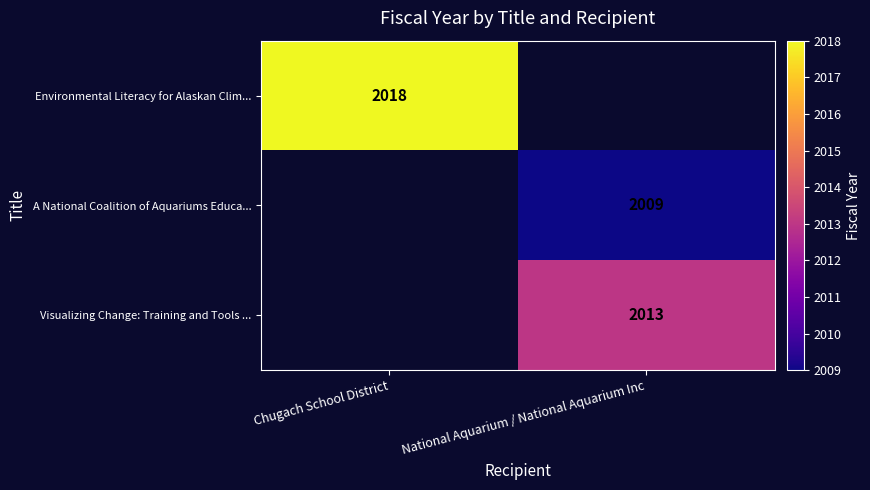

What is the maximum value shown in the chart?

2018.0